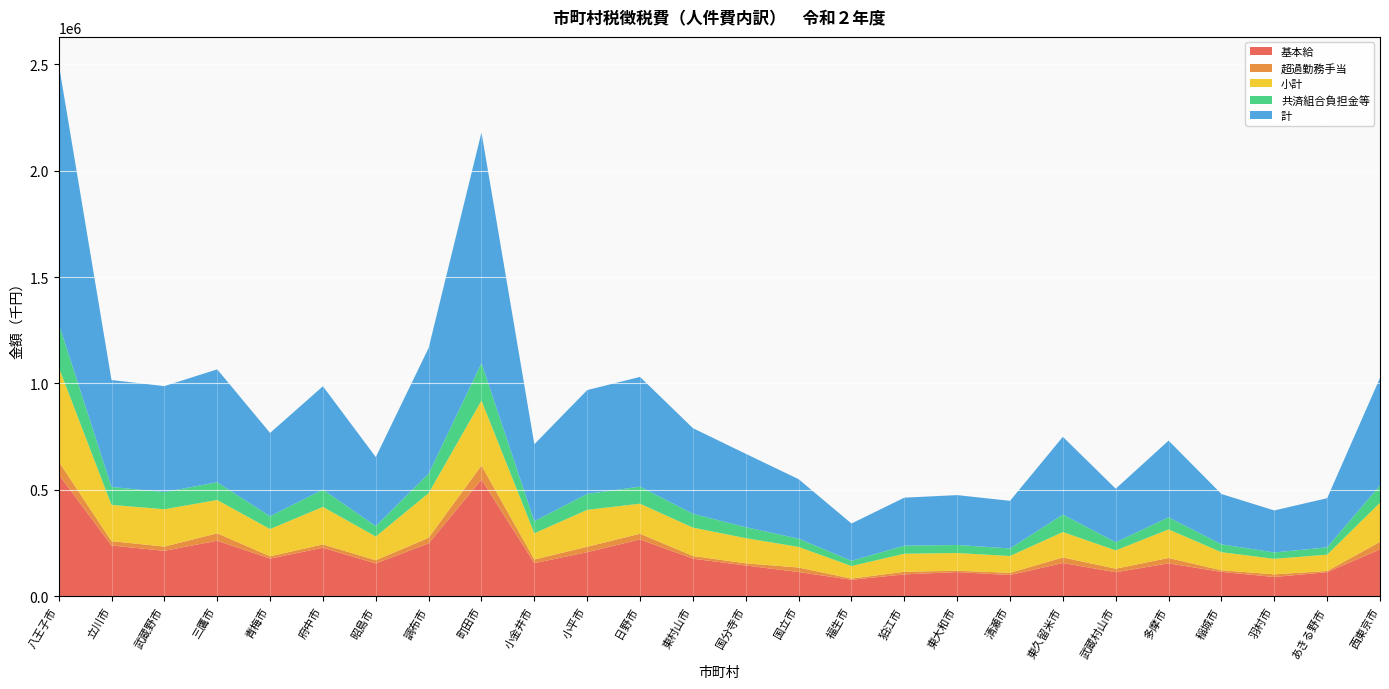

Reading left to right, what are all the values shown in this chart?

基本給: 572679	238487	213320	260897	176860	227845	154040	248439	548335	155554	206942	266944	176509	144403	113745	77250	102687	113581	99616	156064	112730	154489	114375	90487	112976	220283
超過勤務手当: 60684	20283	20137	34962	10809	15717	15034	26382	66309	17127	25617	26929	12780	10297	21117	5785	12127	6516	10307	26293	16685	25289	7567	12413	5823	35156
小計: 443705	170526	175184	156399	127961	176235	111422	209889	304903	123162	173362	140987	133156	118238	96866	58785	84919	82904	79150	119312	86126	134109	85026	72753	76415	184032
共済組合負担金等: 205009	84337	80917	83303	60221	81460	49098	91411	175970	56568	75092	80202	65200	51667	38763	24707	37938	37862	35452	82080	38383	56912	37001	30204	34657	81266
計: 1221549	502597	497928	530709	391685	485543	324387	590583	1084546	361987	487841	515740	402281	344805	279681	175285	225575	234410	223812	365575	251461	360626	236402	197337	230911	505514